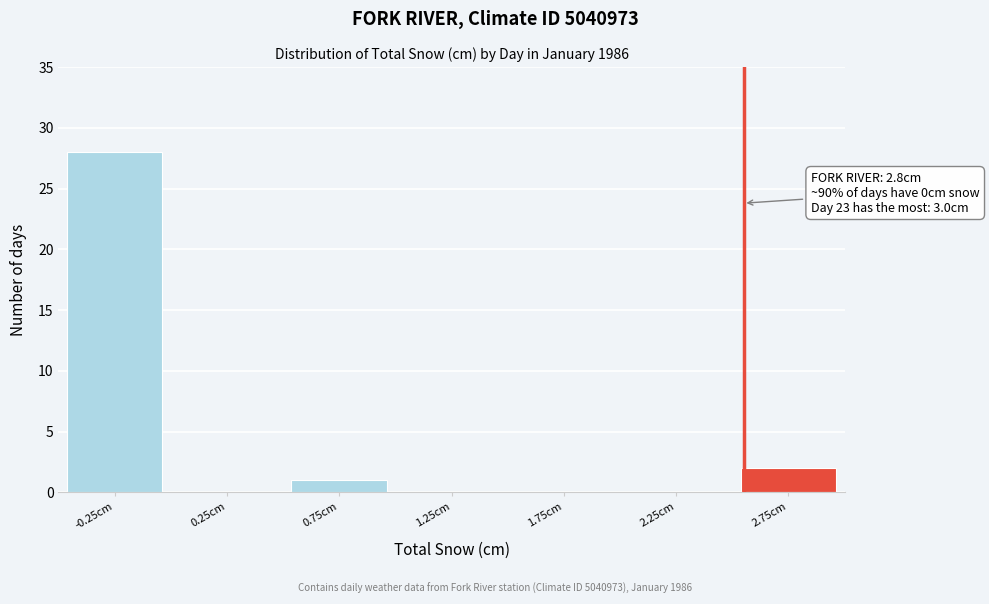

Reading left to right, extract all data points from this chart.

-0.25cm=28	0.25cm=0	0.75cm=1	1.25cm=0	1.75cm=0	2.25cm=0	2.75cm=2